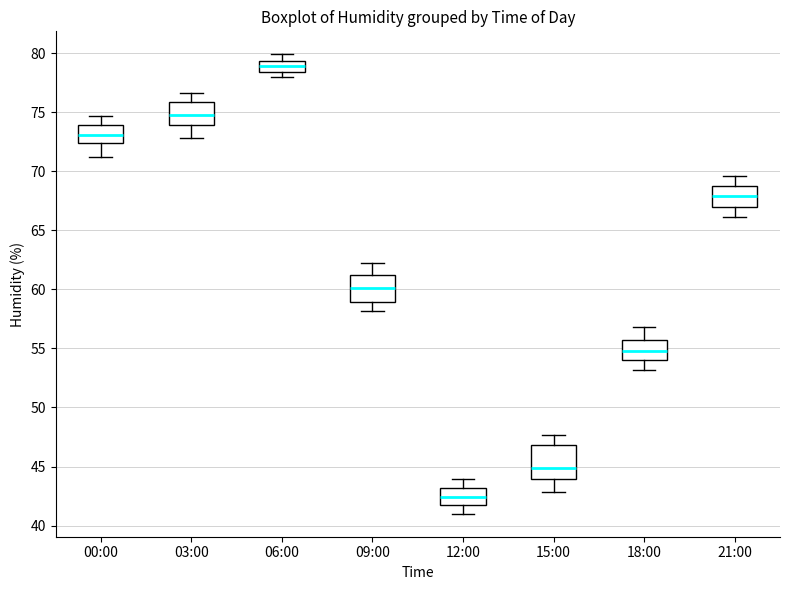

Where does the upper whisker of the box for 03:00 end on the y-axis? The values are not printed on the chart, so give them approximately, as read against the axis.

76.5